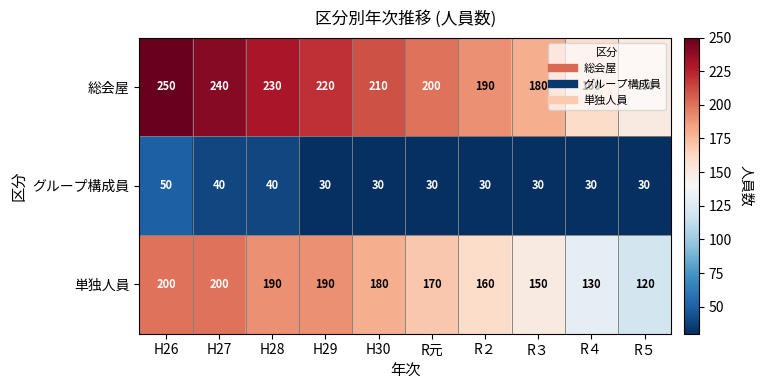

What is the total value across all series at H30?

420